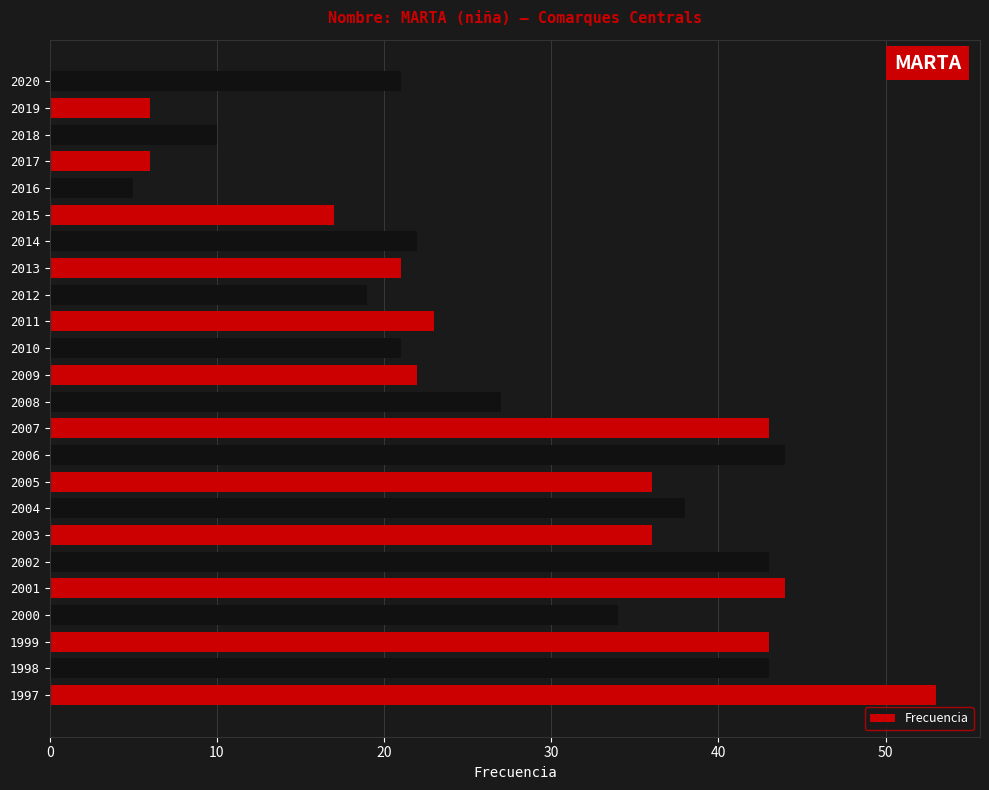

Reading bottom to top, list all the values displayed in this chart.

53	43	43	34	44	43	36	38	36	44	43	27	22	21	23	19	21	22	17	5	6	10	6	21